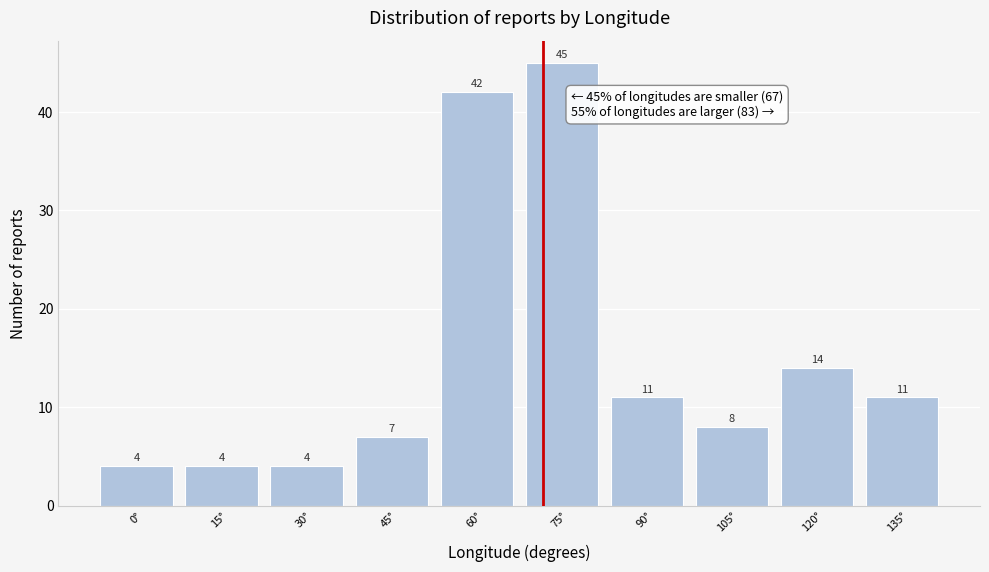

Reading right to left, transcribe all the data shown in this chart.

135°=11	120°=14	105°=8	90°=11	75°=45	60°=42	45°=7	30°=4	15°=4	0°=4